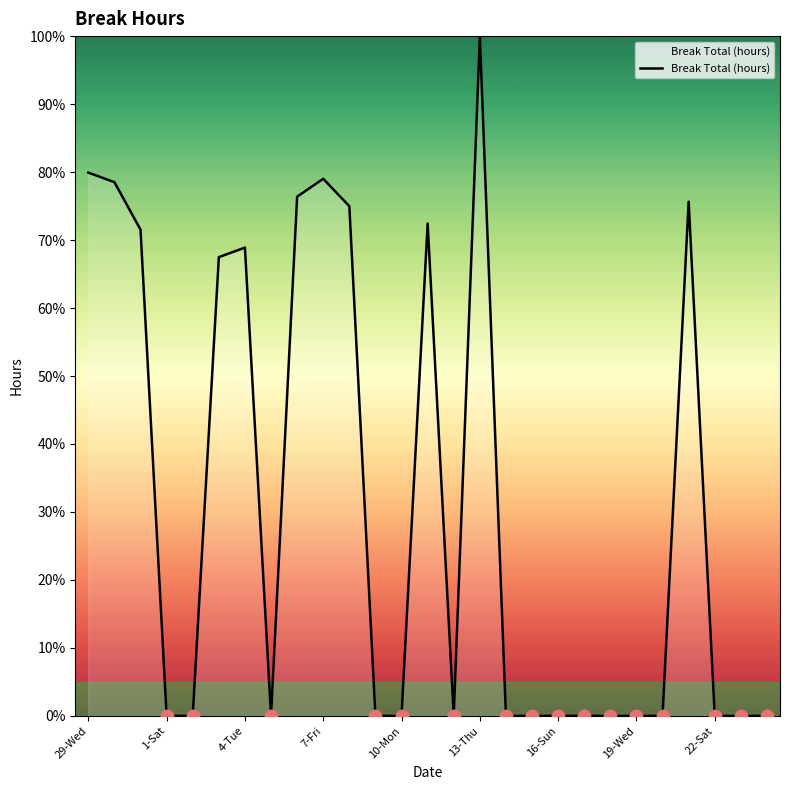

What is the difference between the maximum and minimum values?

100.0